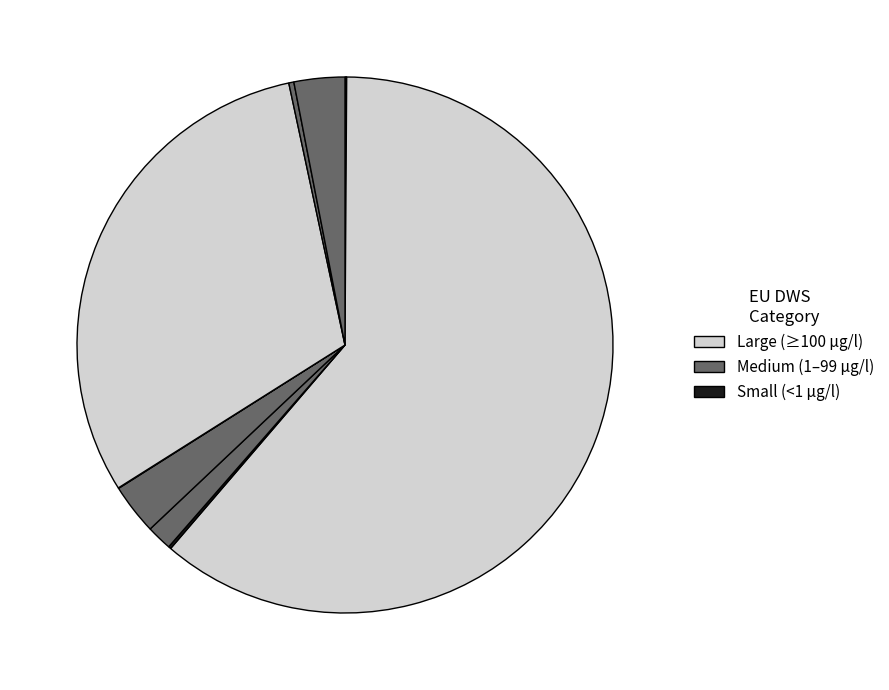

Count the number of slices in the pie.

12